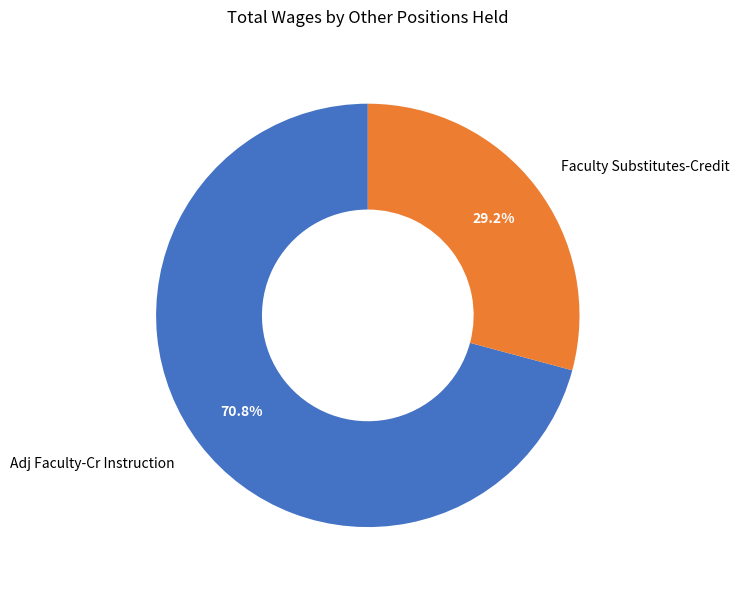

Count the number of slices in the pie.

2